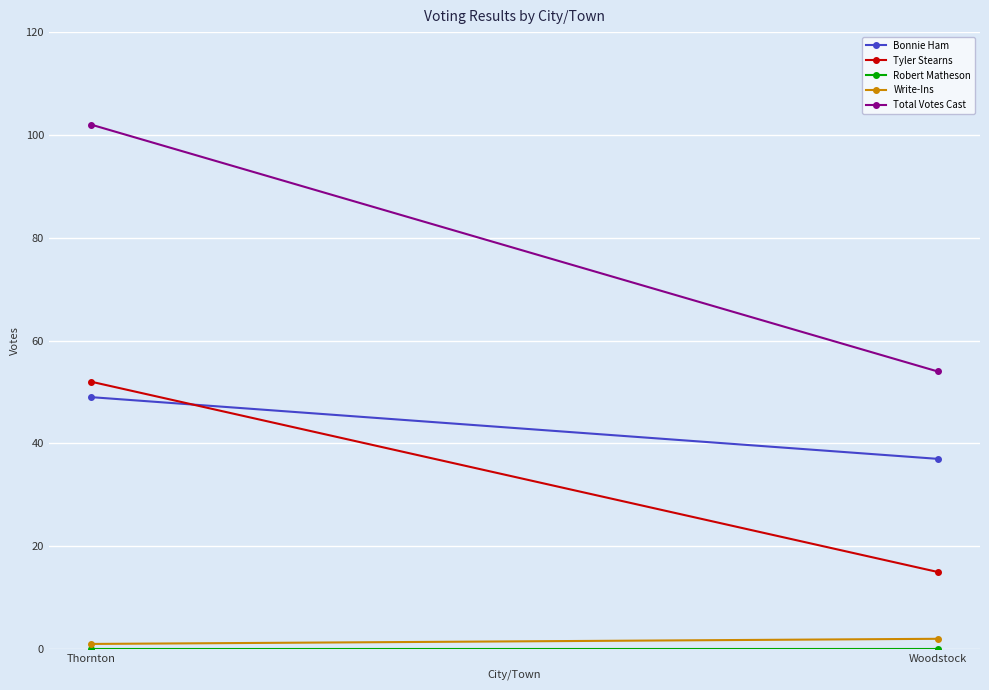

Which series changed the most between Thornton and Woodstock?

Total Votes Cast